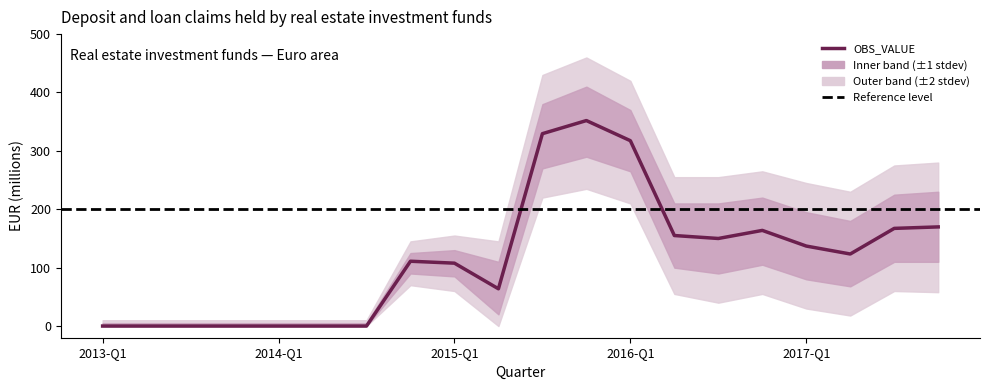

Does the chart have visible grid lines?

No